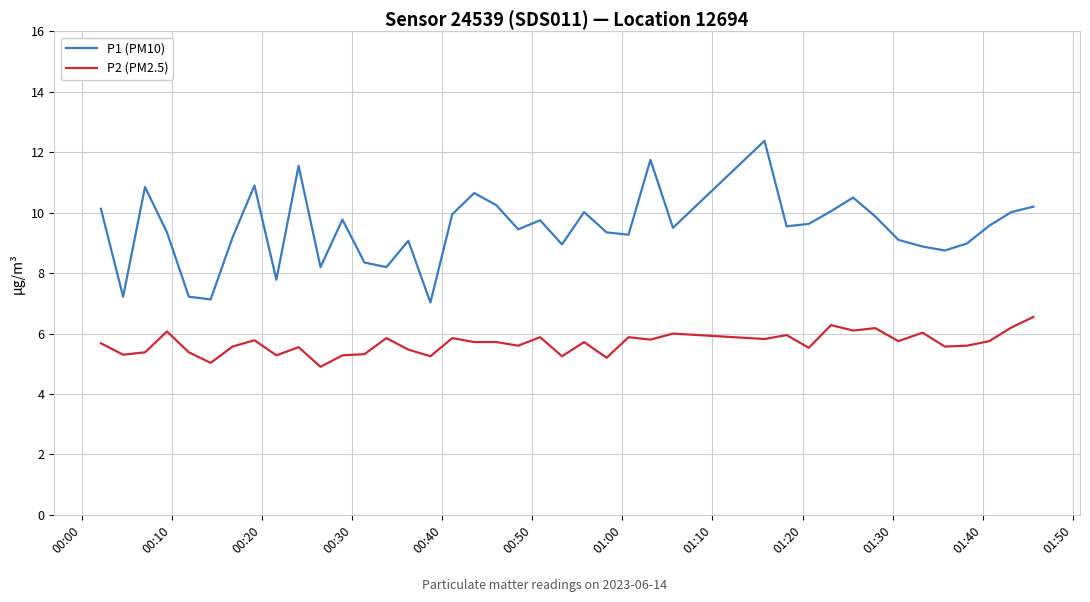

What is the greatest value displayed?

12.4